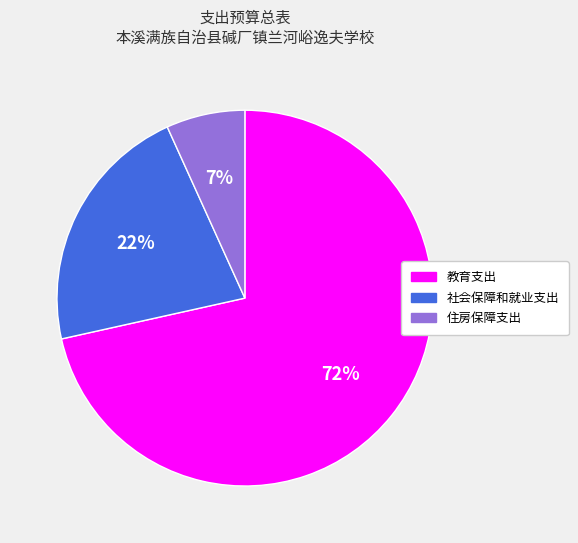

To the nearest percent, what percentage of the pie is 社会保障和就业支出?

22%